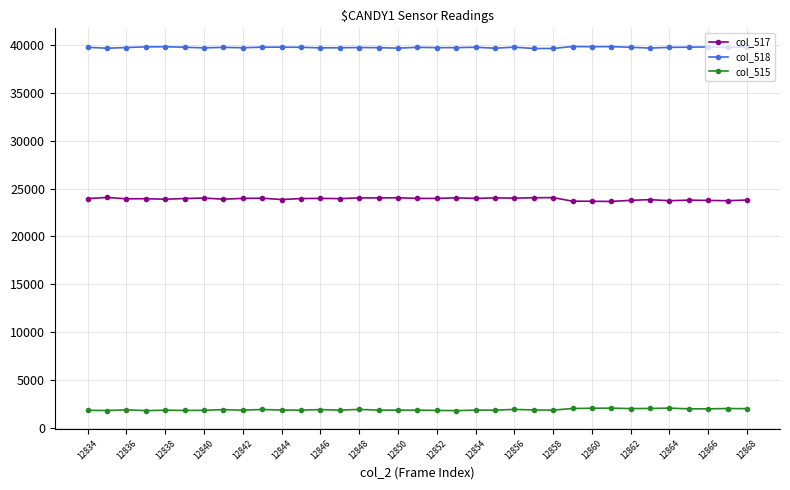

Rank the series by their average value, from lowest to highest.

col_515, col_517, col_518